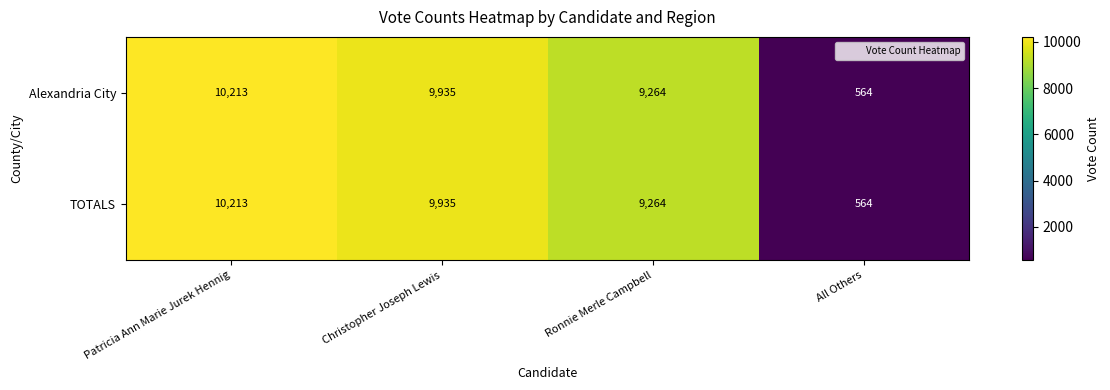

At how many categories does at least one series exceed 3456?

3